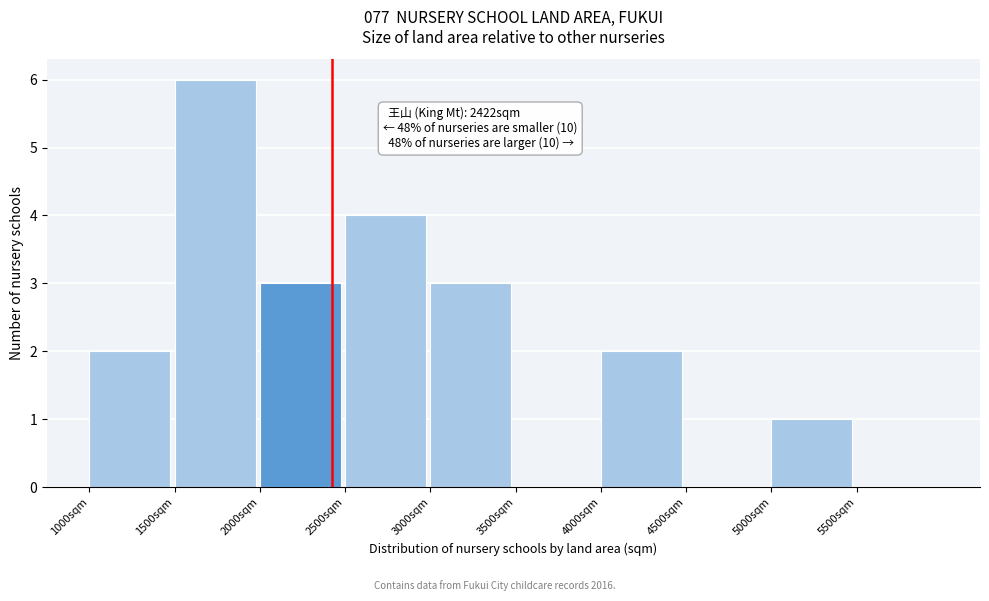

Over which range of the x-axis is the bar tallest?

1500 to 2000